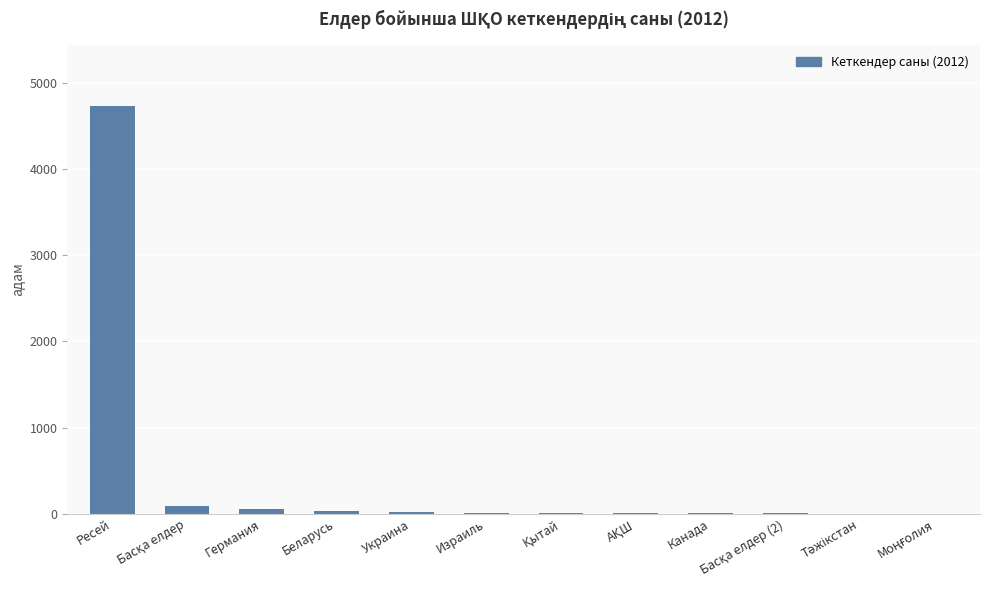

Count the number of categories in the chart.

12